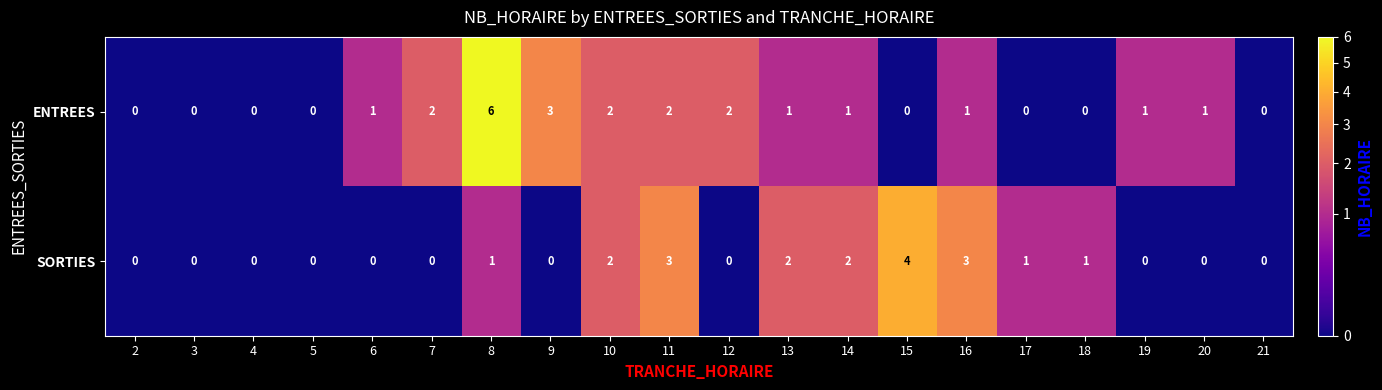

Rank the series at 13 from lowest to highest value.

ENTREES, SORTIES